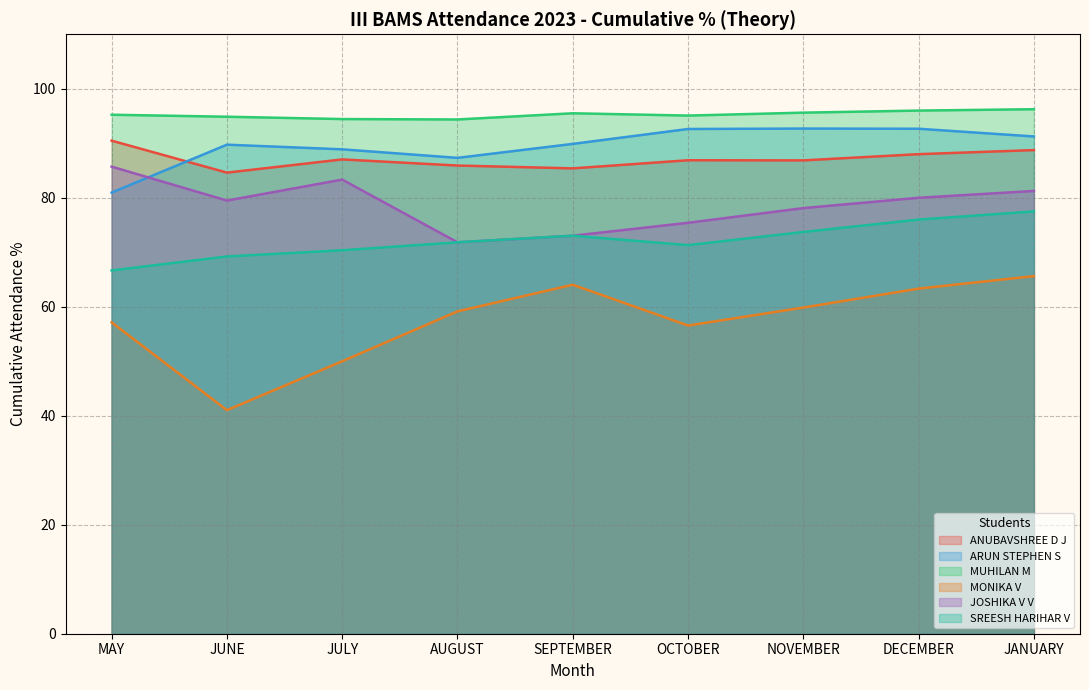

True or false: ARUN STEPHEN S and MUHILAN M cross at least once.

False